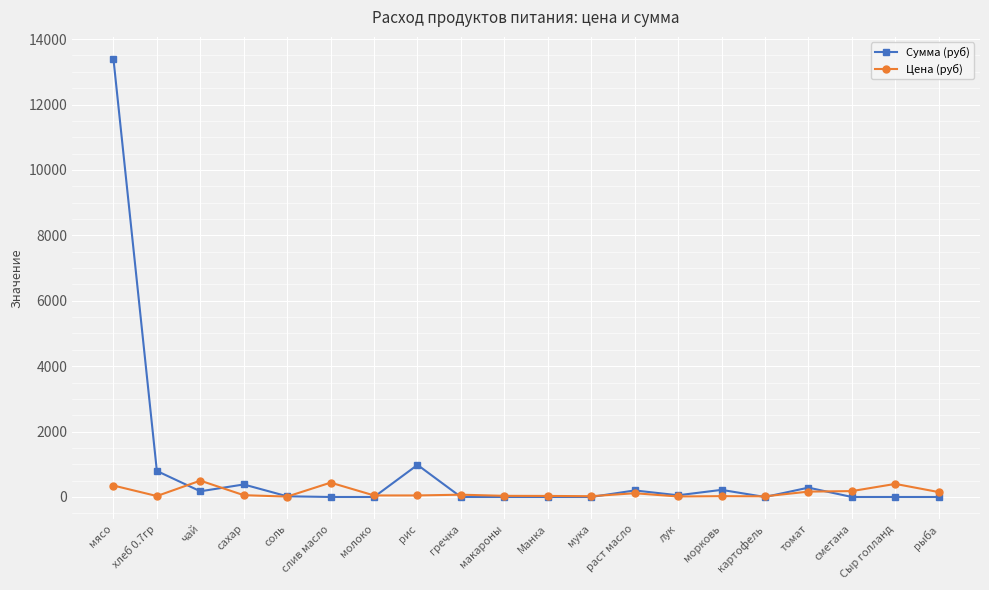

What is the difference between the maximum and minimum values in the Сумма (руб) series?

13398.0